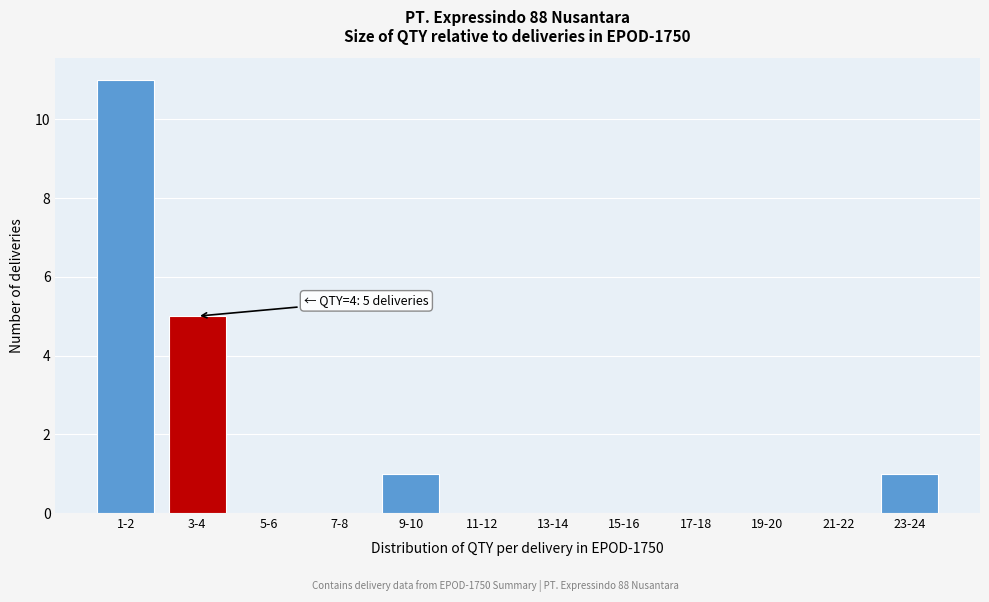

Reading left to right, extract all data points from this chart.

1-2=11	3-4=5	5-6=0	7-8=0	9-10=1	11-12=0	13-14=0	15-16=0	17-18=0	19-20=0	21-22=0	23-24=1